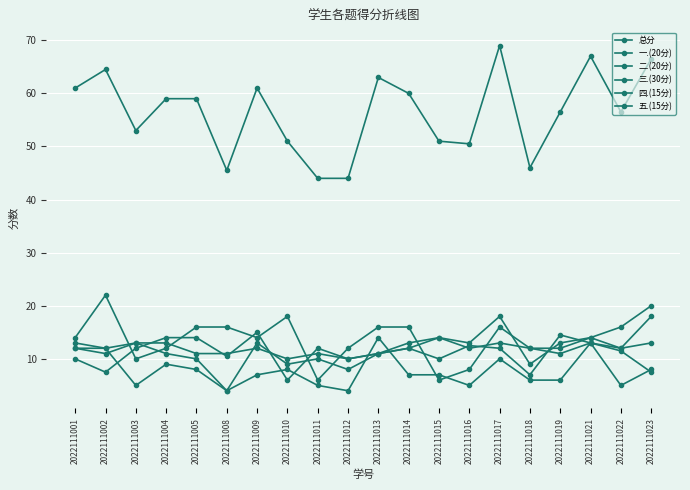

How many lines are shown in the chart?

6